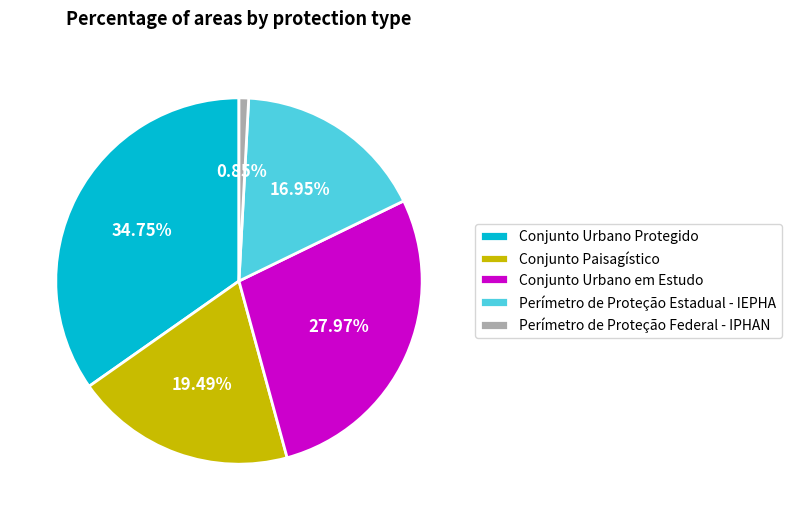

Rank the categories by value from lowest to highest.

Perímetro de Proteção Federal - IPHAN, Perímetro de Proteção Estadual - IEPHA, Conjunto Paisagístico, Conjunto Urbano em Estudo, Conjunto Urbano Protegido